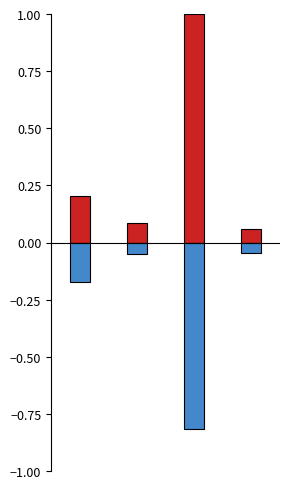

List the series in order of their peak value, lowest first.

2025年预算数, 2024年预算数